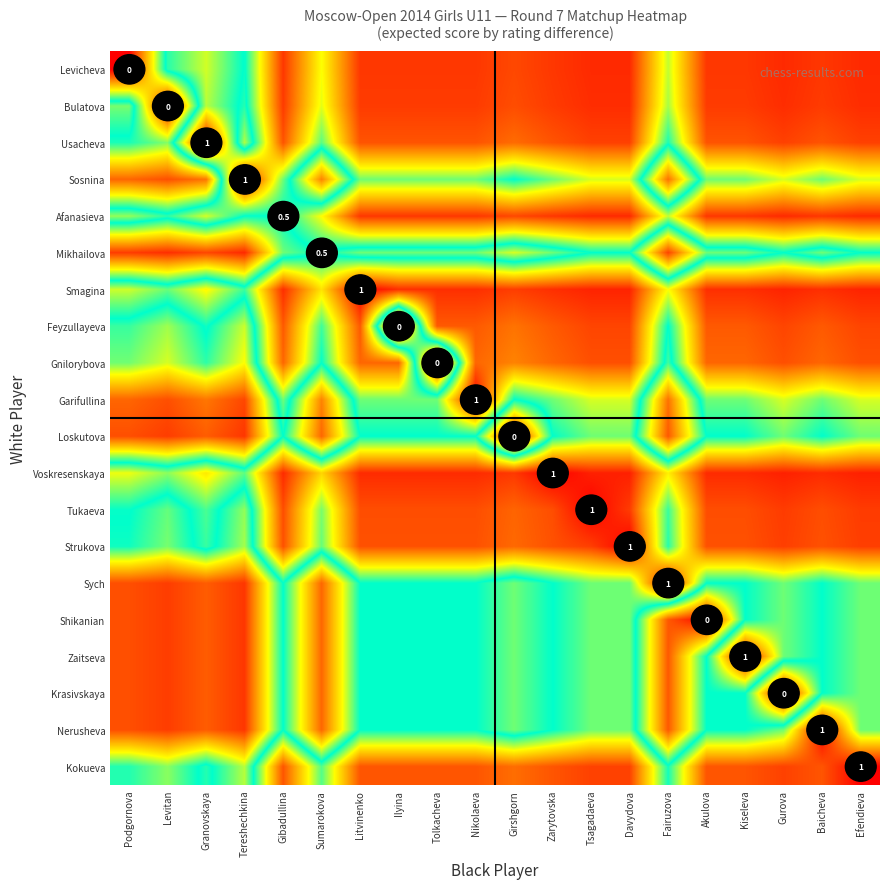

Is it true that Krasivskaya equals 0.5 at Gibadullina?

True